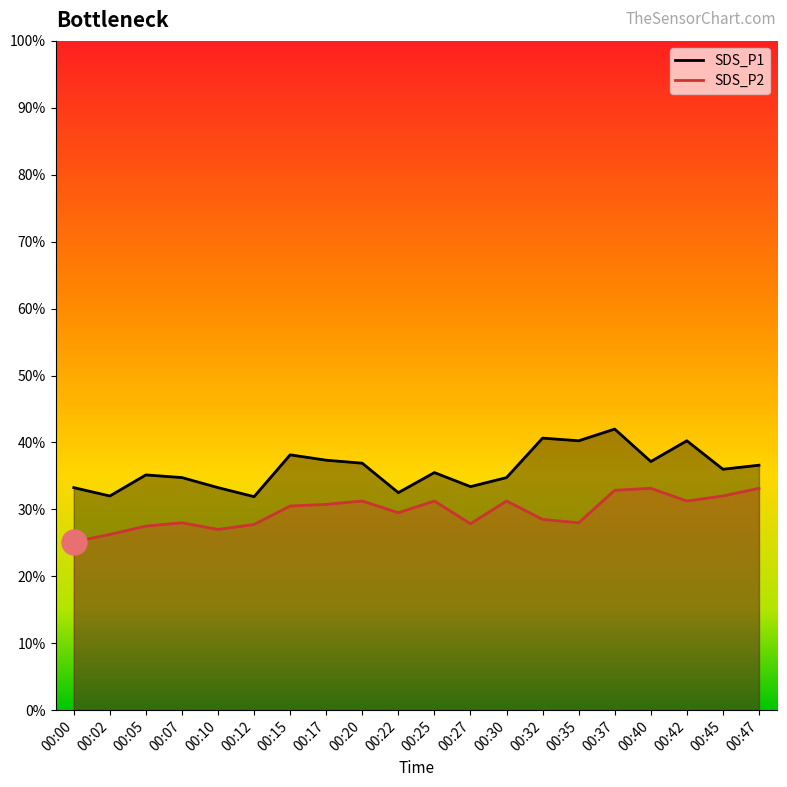

Count the number of data series in this chart.

2